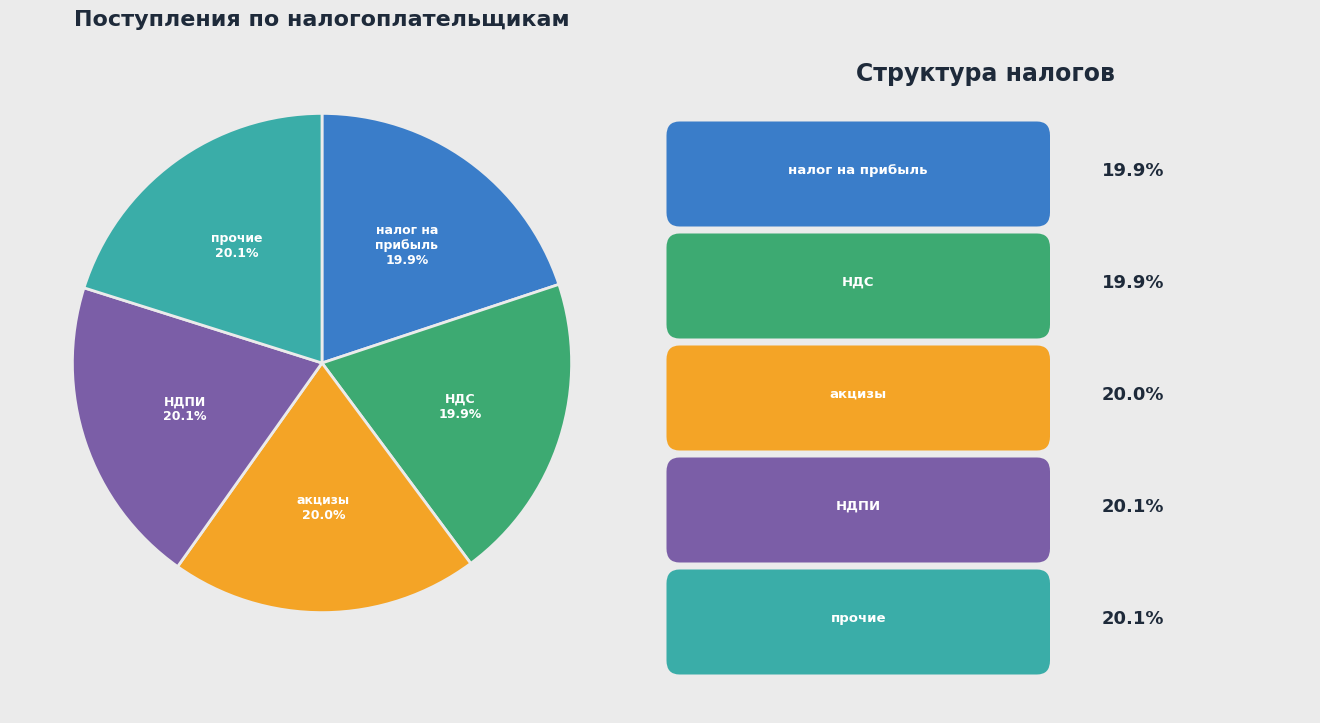

Is there a majority slice in this chart?

No